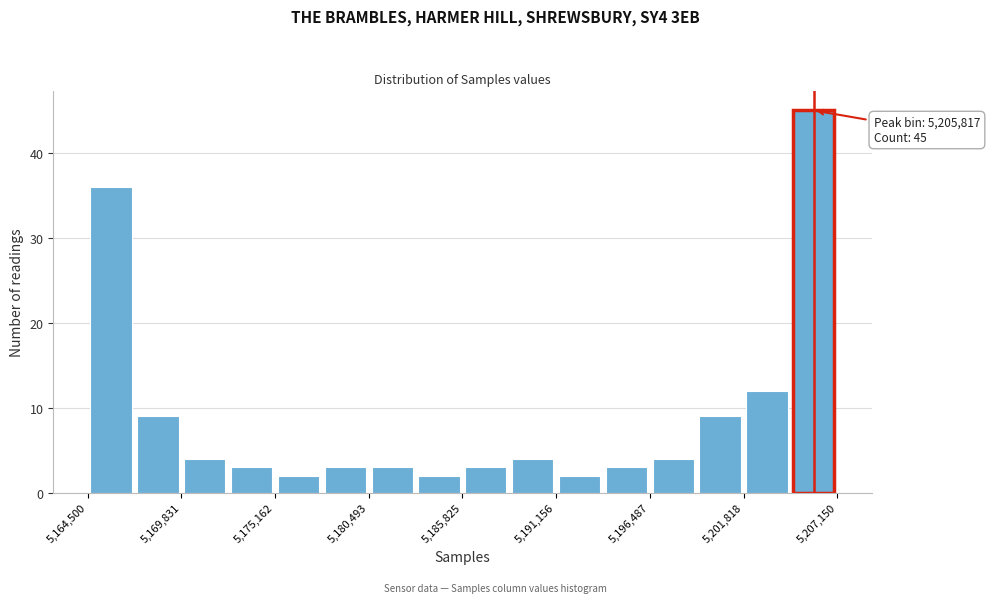

Read against the x-axis, roughly where is the centre of the tallest bar?

5206000